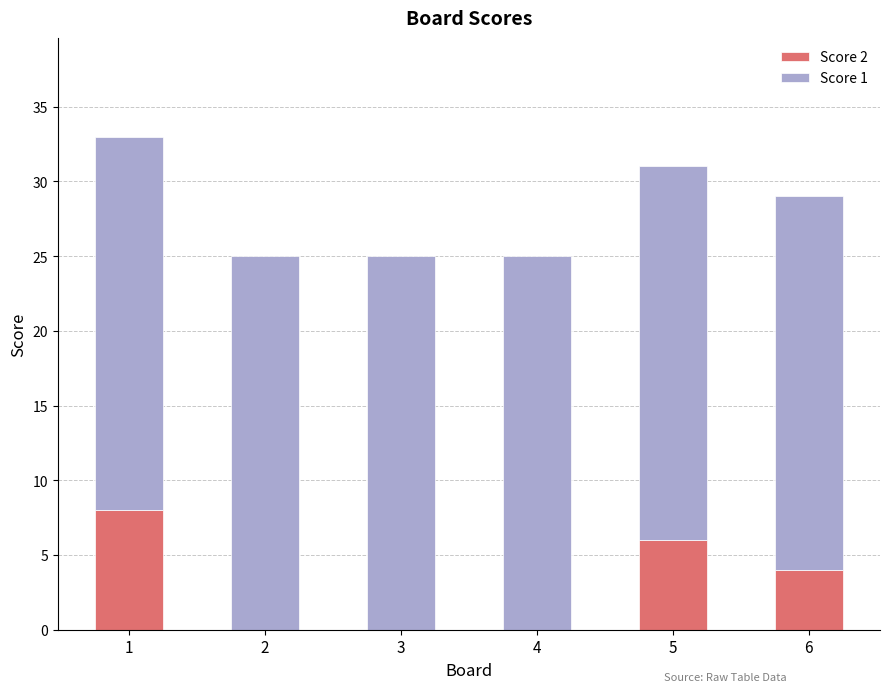

At which category is the sum across all series the highest?

1